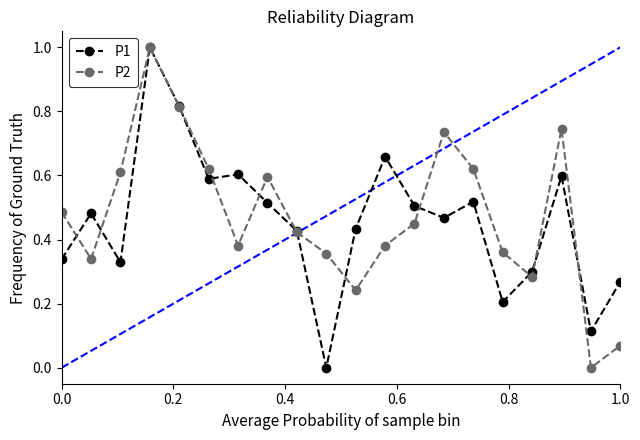

What is the highest value of the P1 series?

1.0